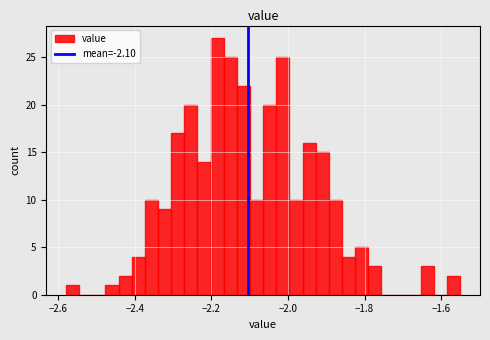

Read against the x-axis, roughly where is the centre of the tallest bar?

-2.18